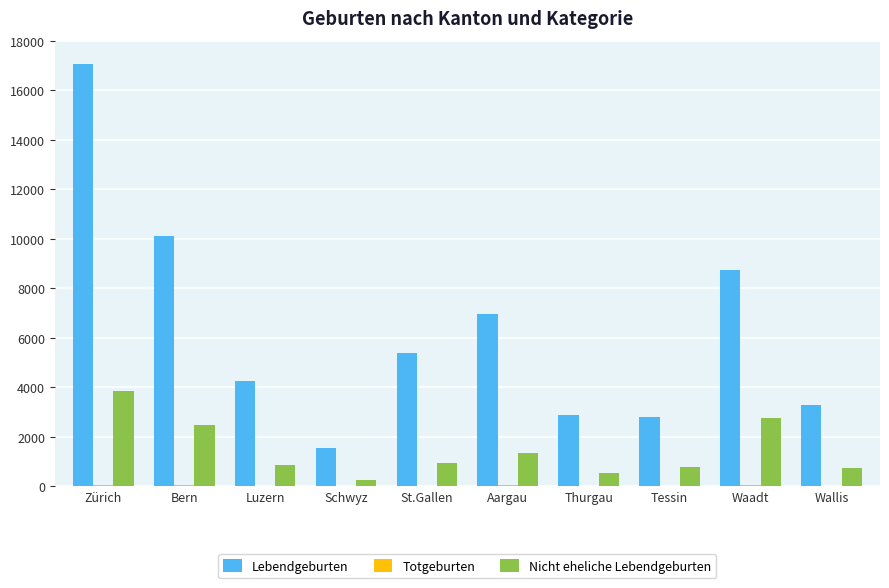

Which series changed the most between Bern and Luzern?

Lebendgeburten